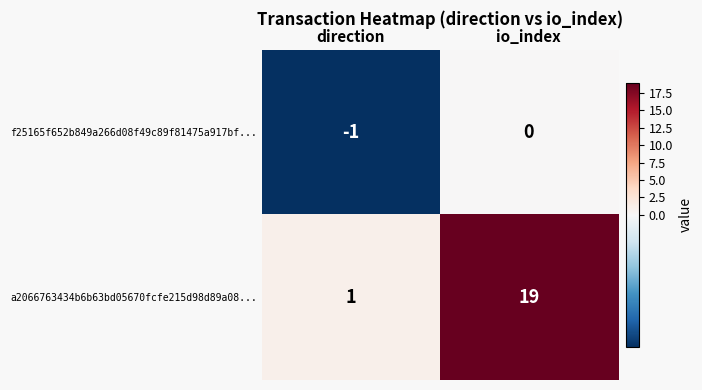

Which series has the largest range (max minus min)?

a2066763434b6b63bd05670fcfe215d98d89a08...